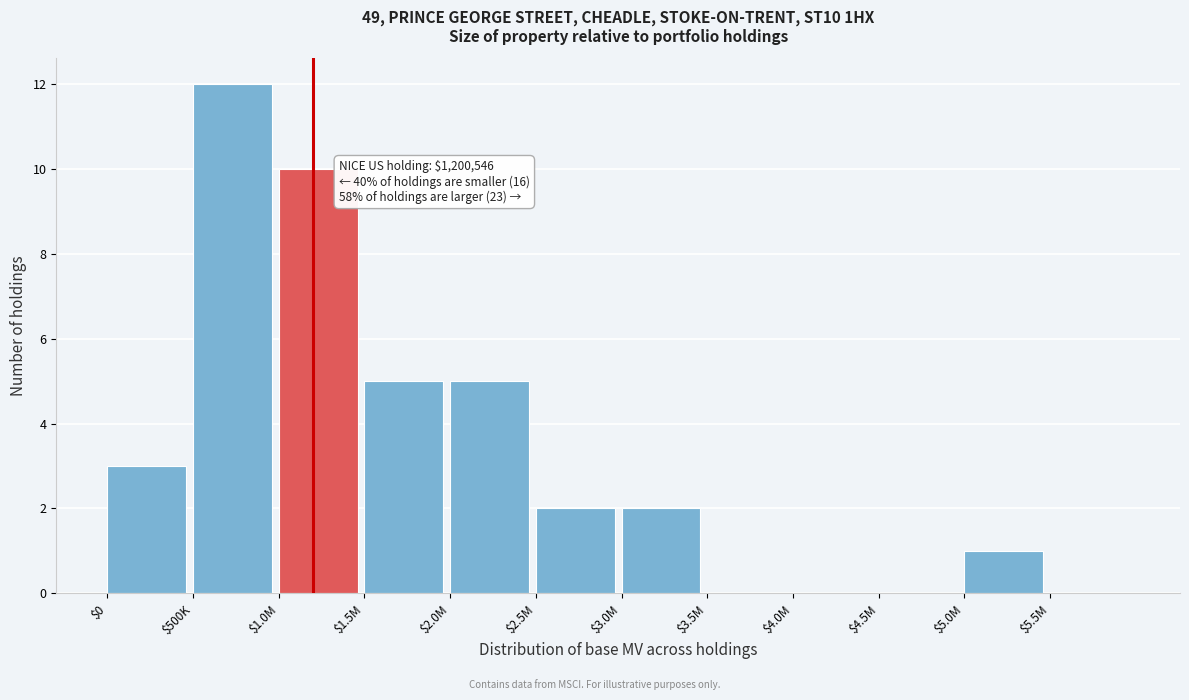

What is the sum of all values?

40